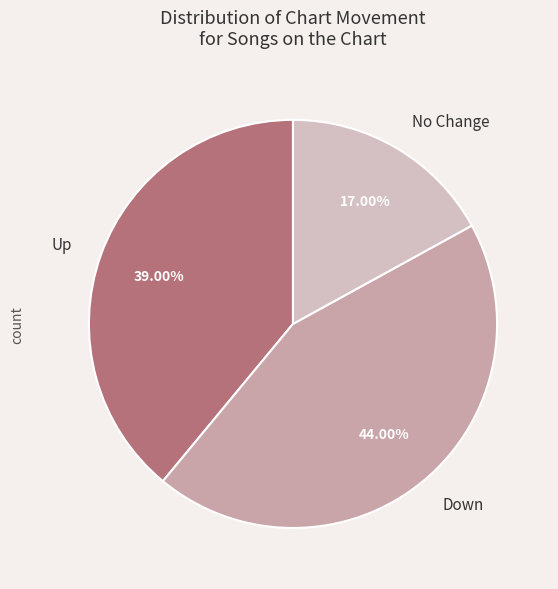

Which category has the smallest portion of the pie?

No Change